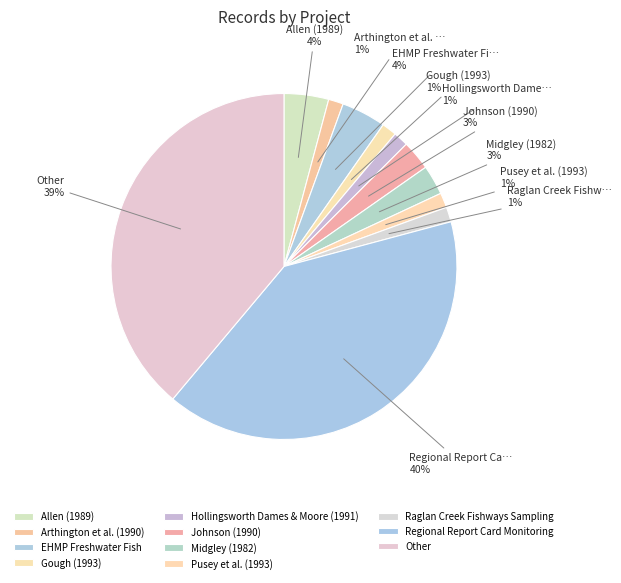

Is it true that Gough (1993) is 1% of the pie?

True